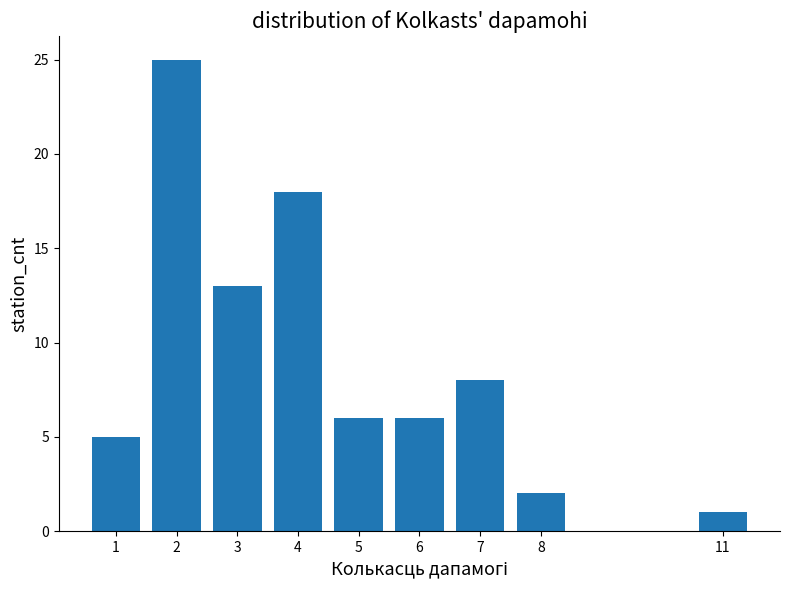

Reading left to right, what are all the values shown in this chart?

5	25	13	18	6	6	8	2	1